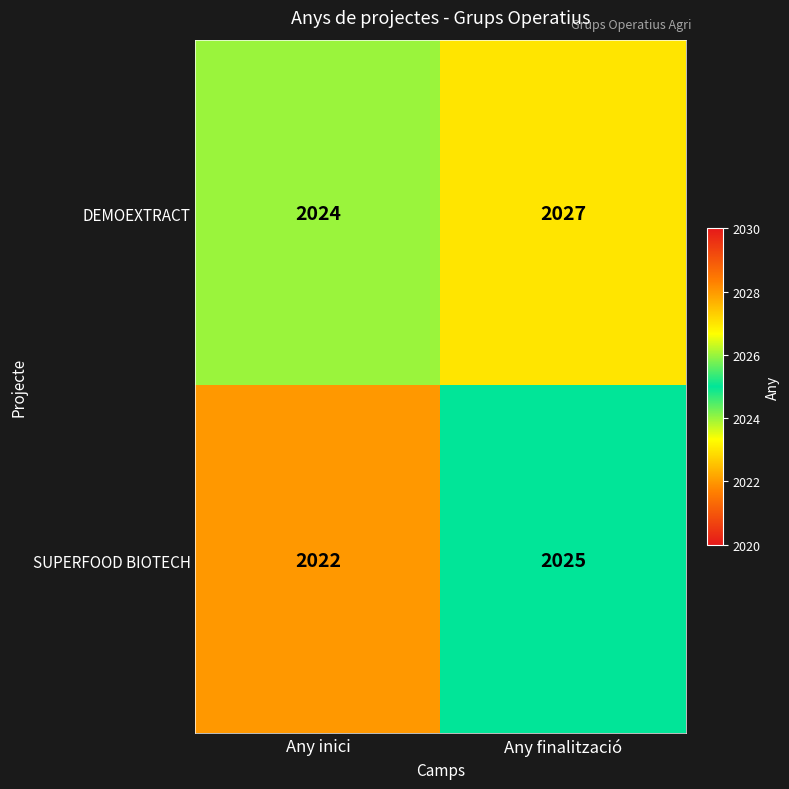

What is the average value of the SUPERFOOD BIOTECH series?

2024